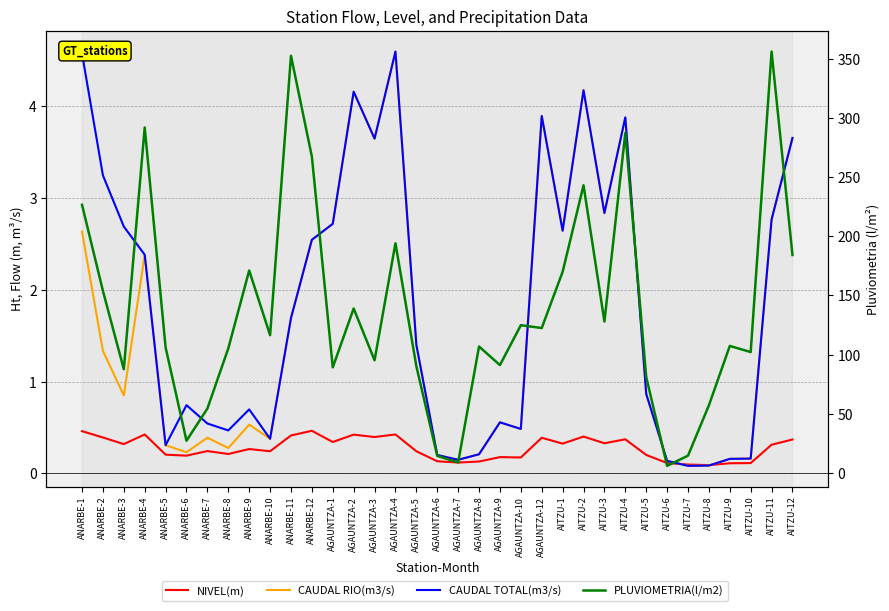

In NIVEL(m), how many points are higher than both neighbors (excluding endpoints)?

10